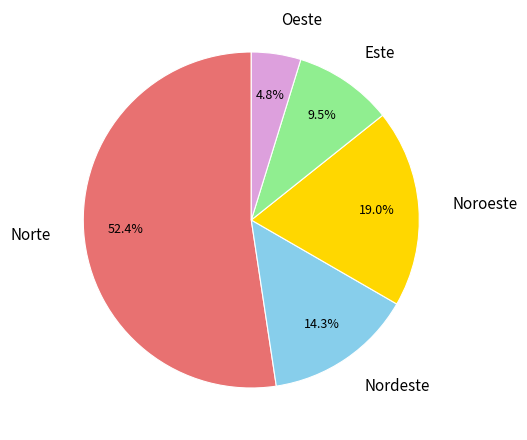

Which category has the biggest portion of the pie?

Norte